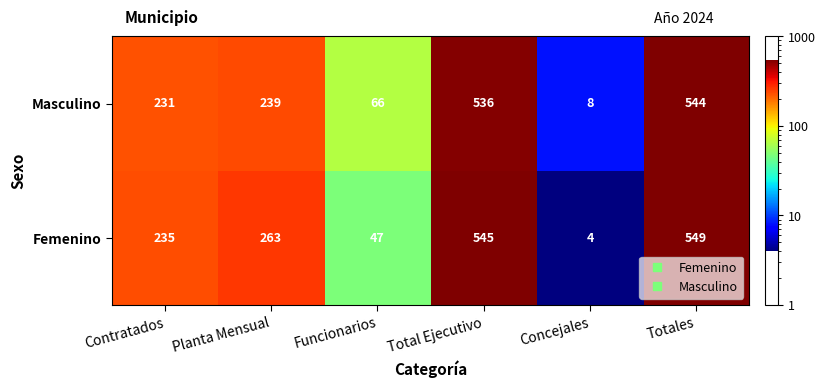

What is the difference between the maximum and second lowest values in the Masculino series?

478